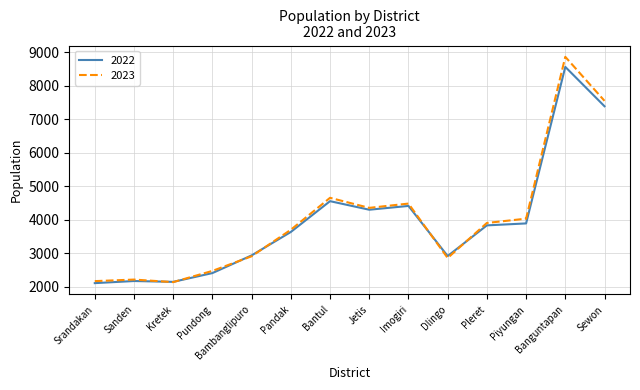

What is the spread (max minus min) of values at Pleret?

72